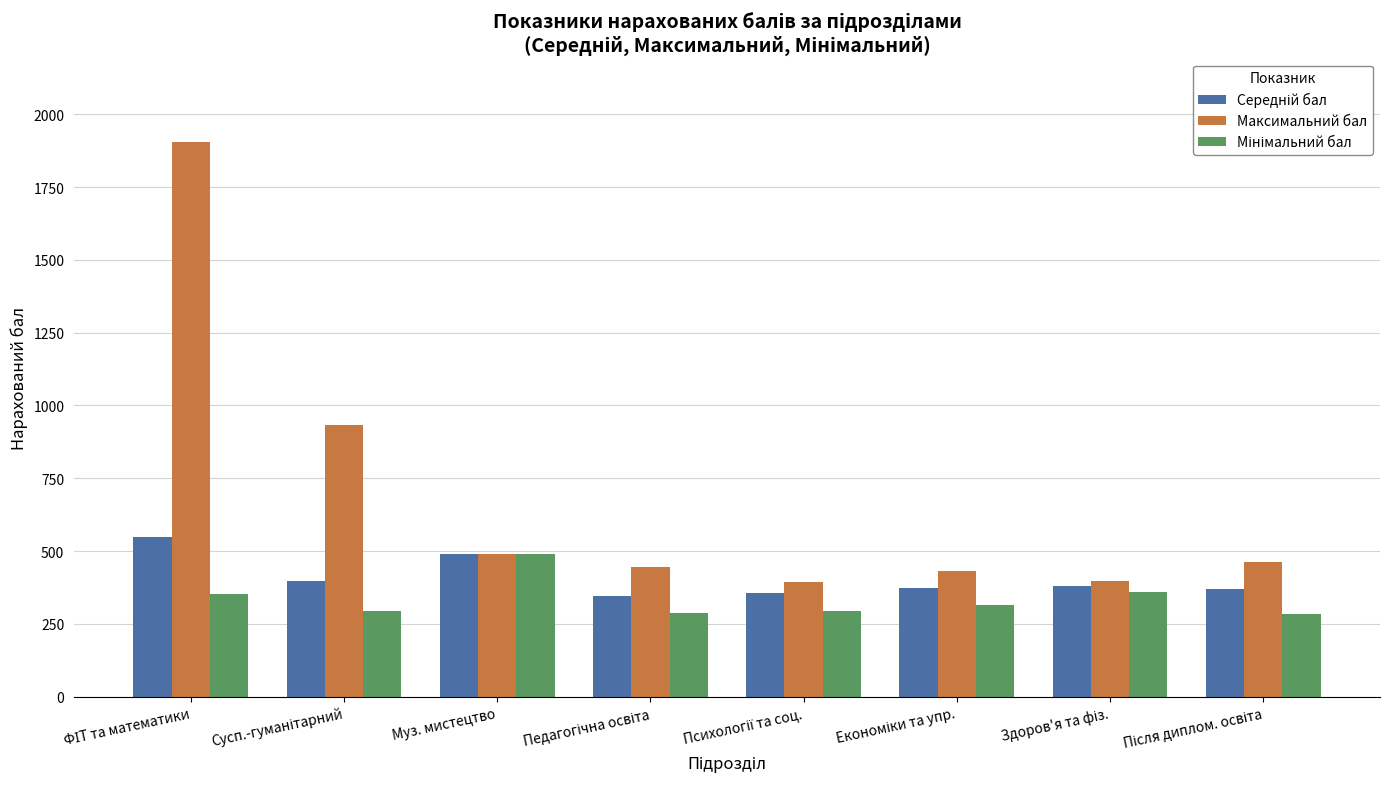

Which series has the widest spread of values?

Максимальний бал